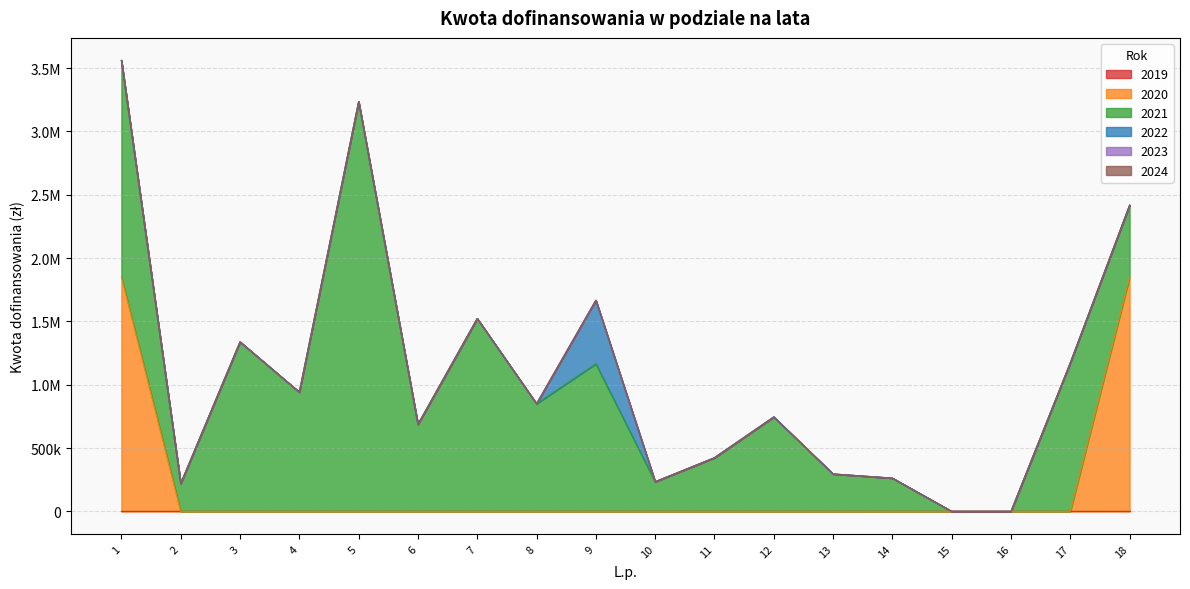

How many data points does each series have?

18